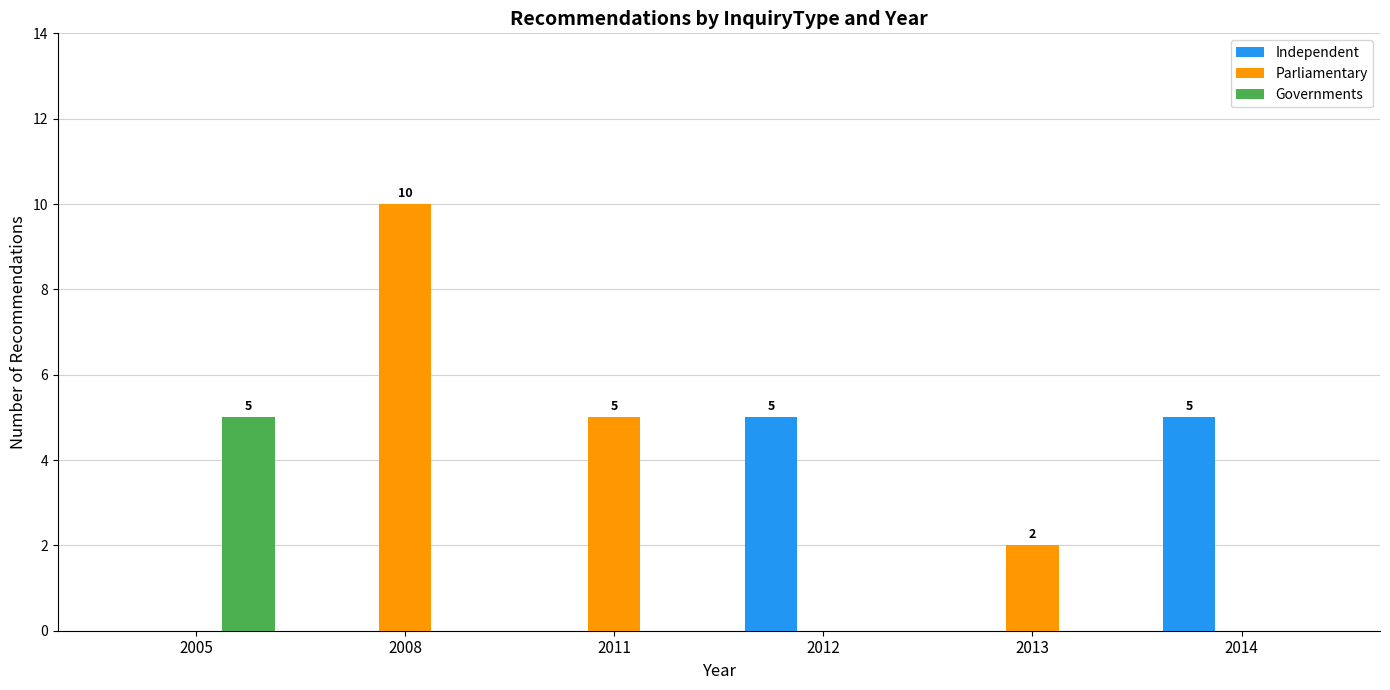

Count the number of data series in this chart.

3